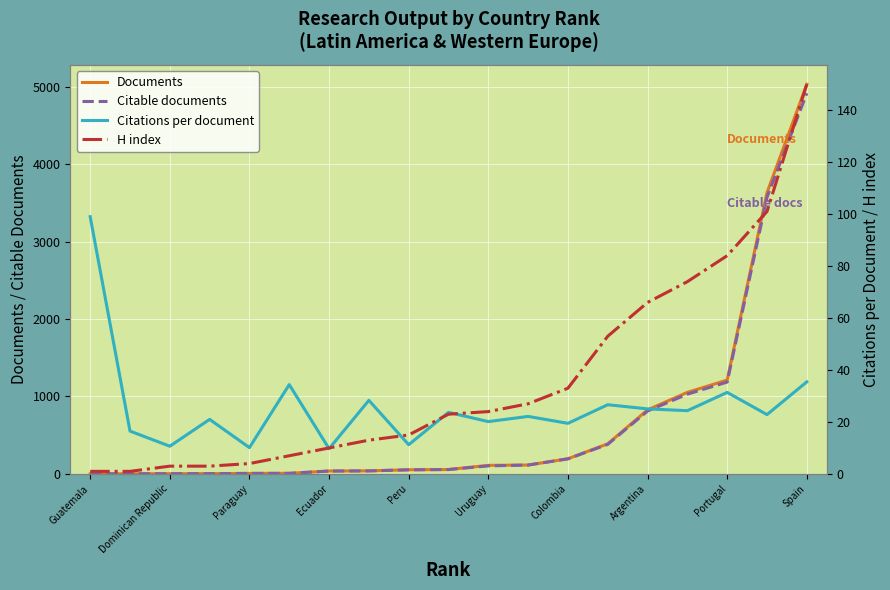

What are all the series names shown in the legend?

Documents, Citable documents, Citations per document, H index